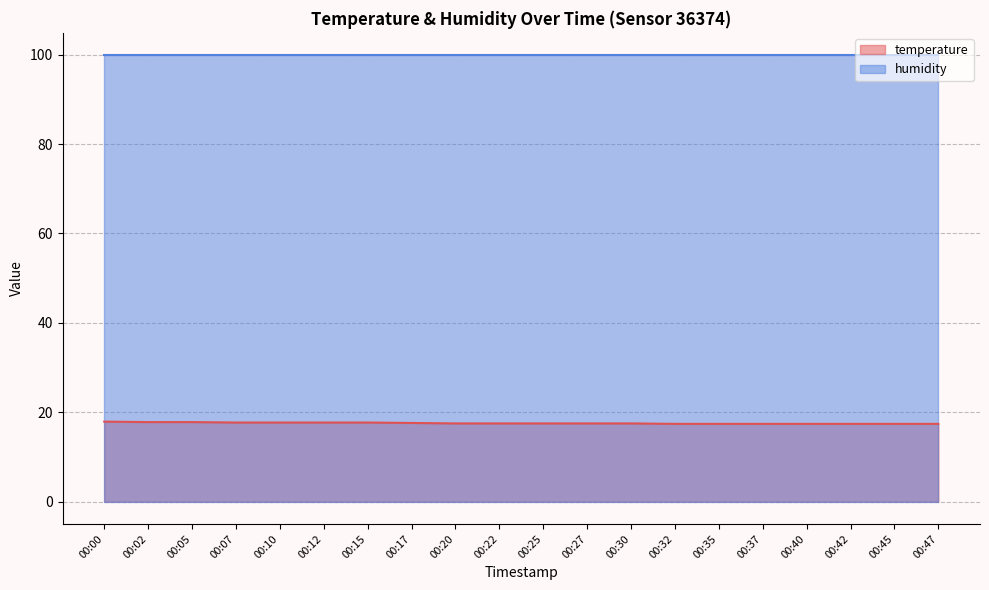

How many lines are shown in the chart?

2